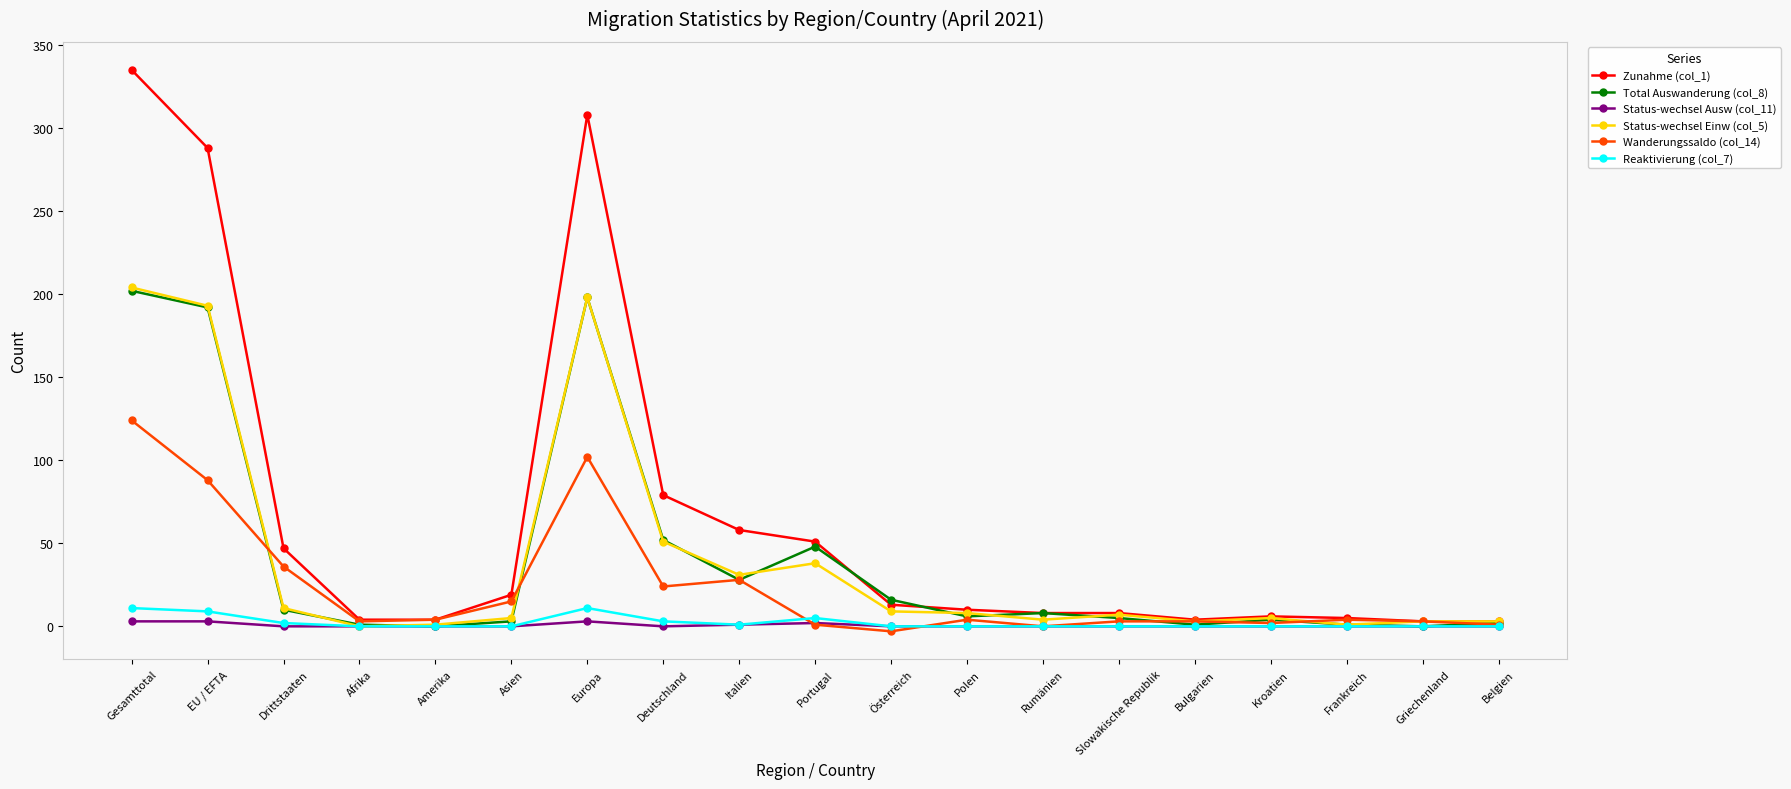

Is it true that Status-wechsel Einw (col_5) equals 4 at Rumänien?

True